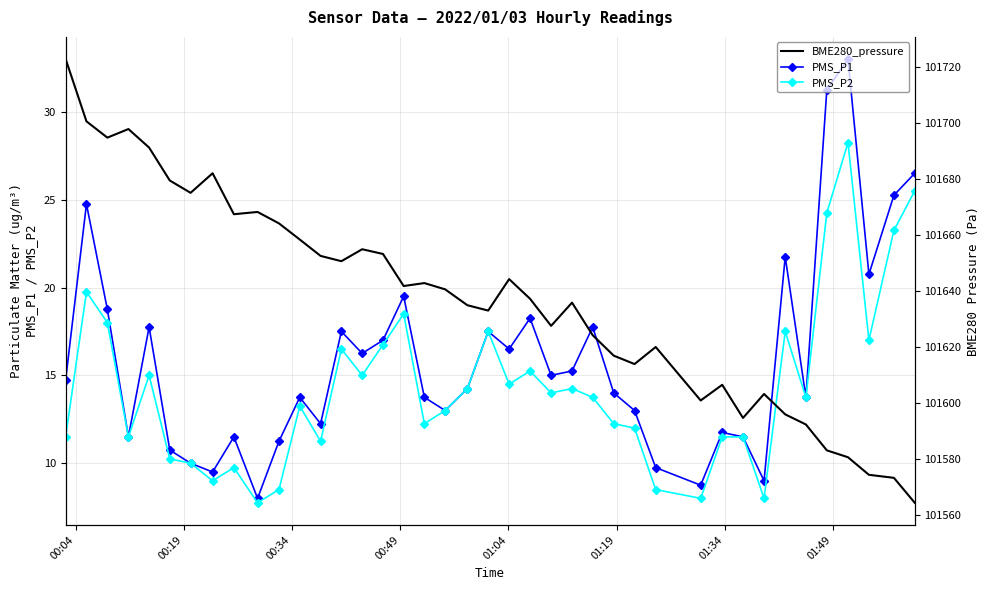

Which series has the largest range (max minus min)?

BME280_pressure